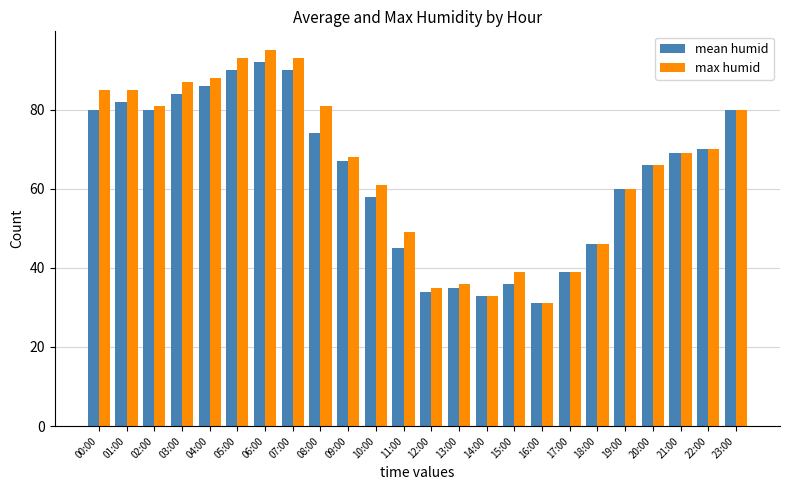

The value of max humid at 09:00 is 46. True or false?

False